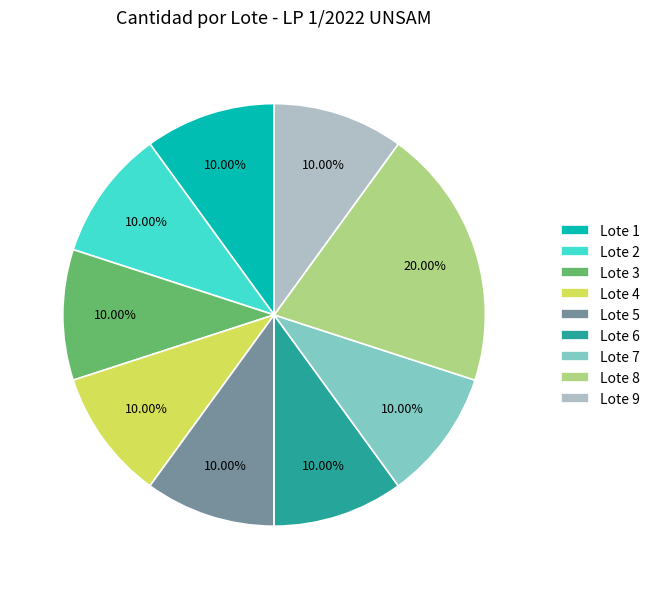

How many segments does this pie chart have?

9